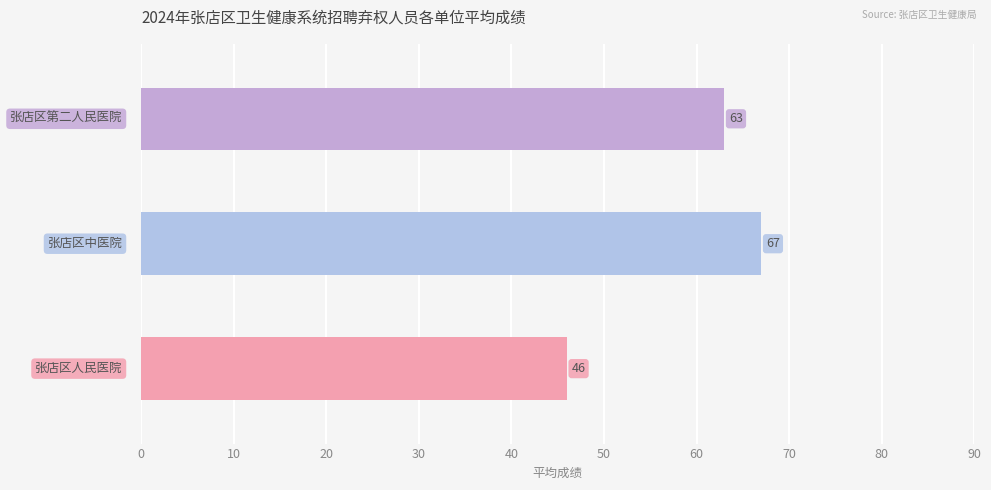

What is the minimum value shown in the chart?

46